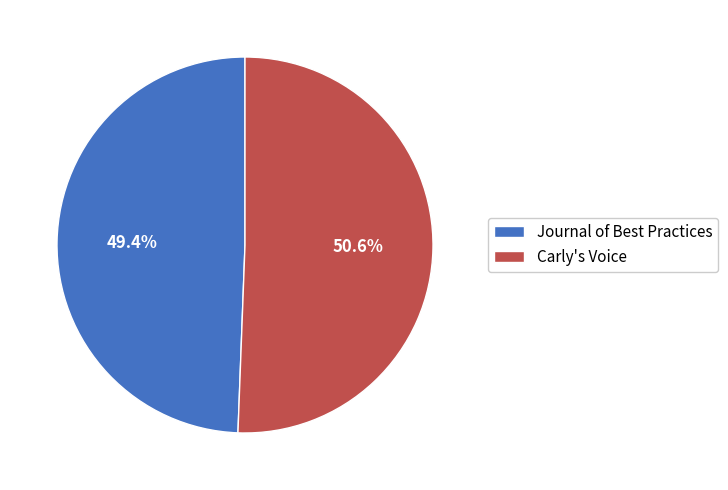

How many slices are in this pie chart?

2